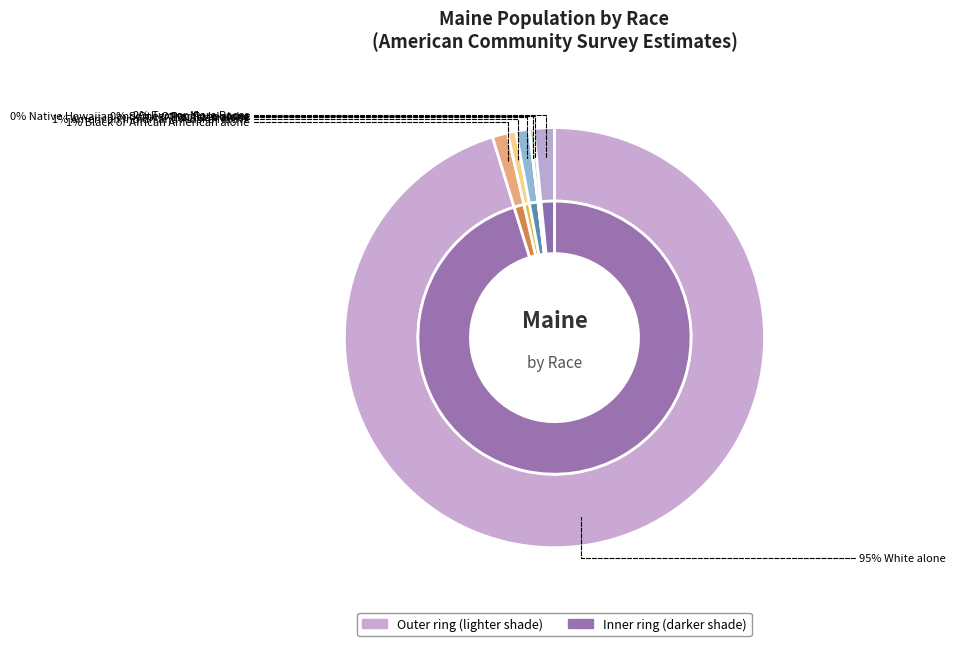

What is the majority slice?

White alone